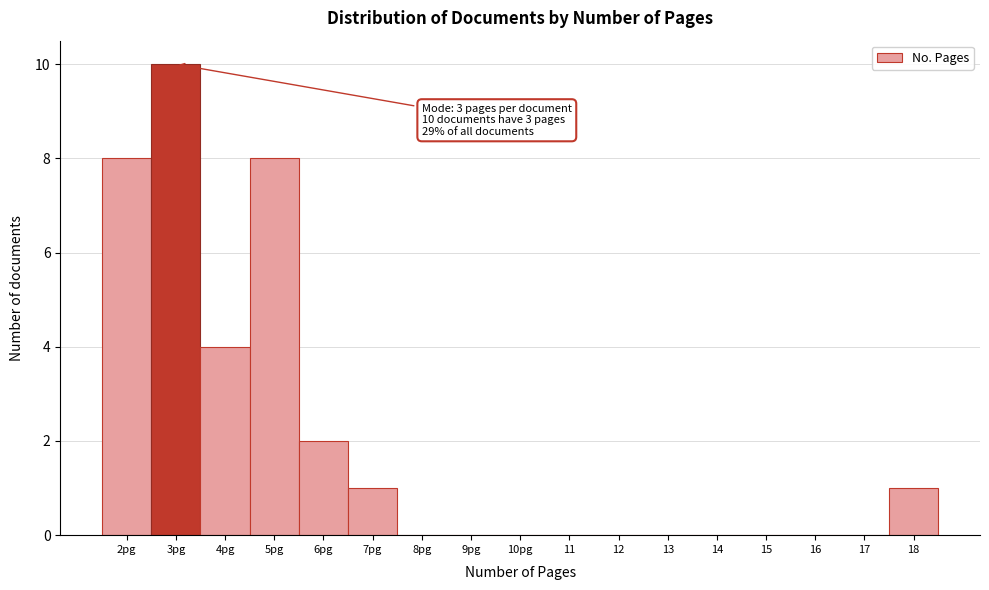

Reading right to left, extract all data points from this chart.

18=1	17=0	16=0	15=0	14=0	13=0	12=0	11=0	10pg=0	9pg=0	8pg=0	7pg=1	6pg=2	5pg=8	4pg=4	3pg=10	2pg=8